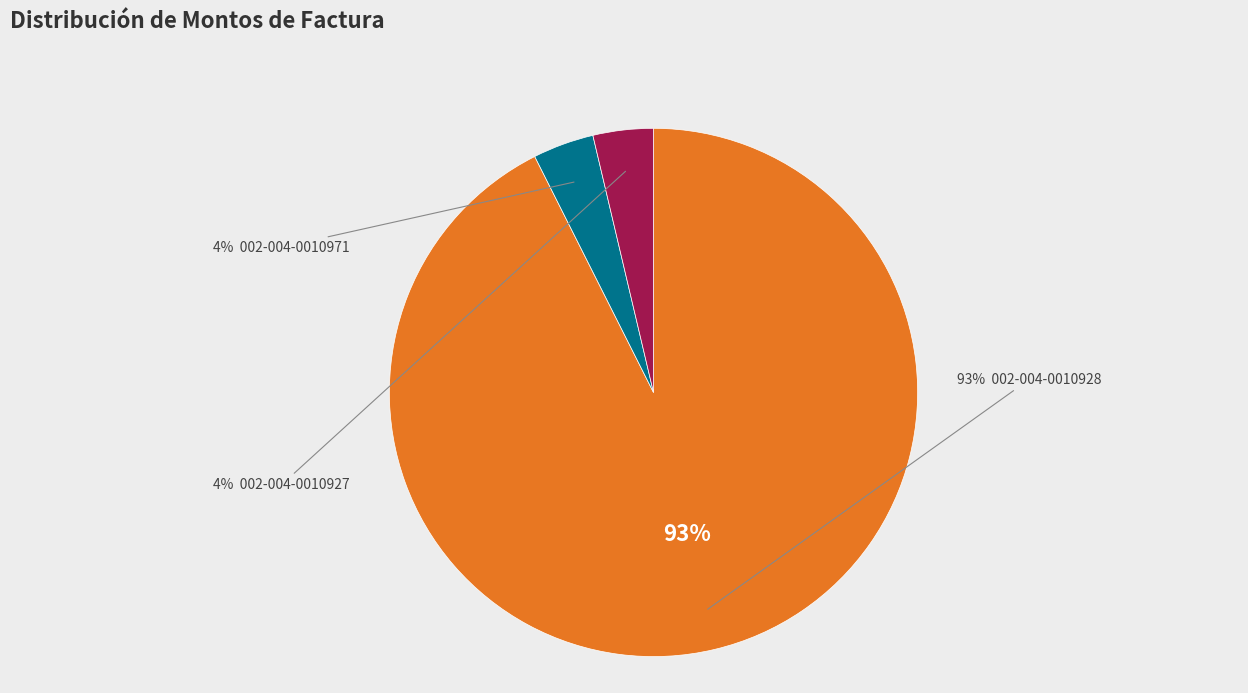

What is the change in value from 002-004-0010971 to 002-004-0010927?

-44000